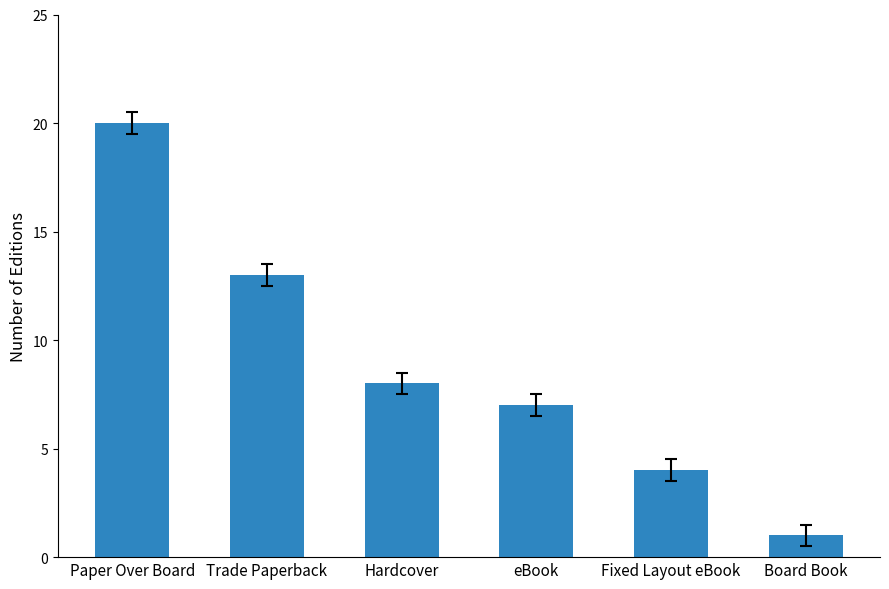

The value at Hardcover is 8. True or false?

True